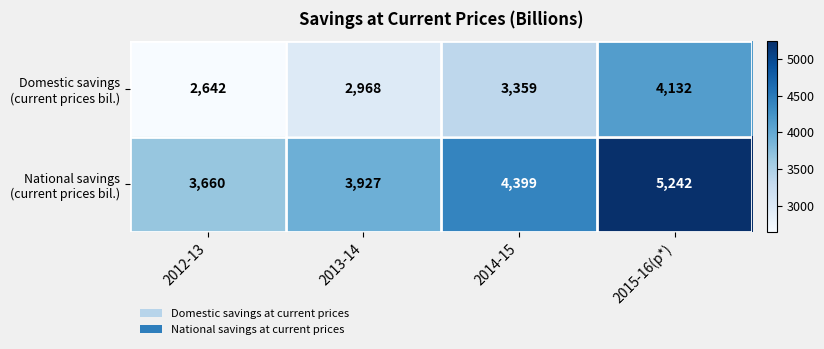

What is the spread (max minus min) of values at 2014-15?

1040